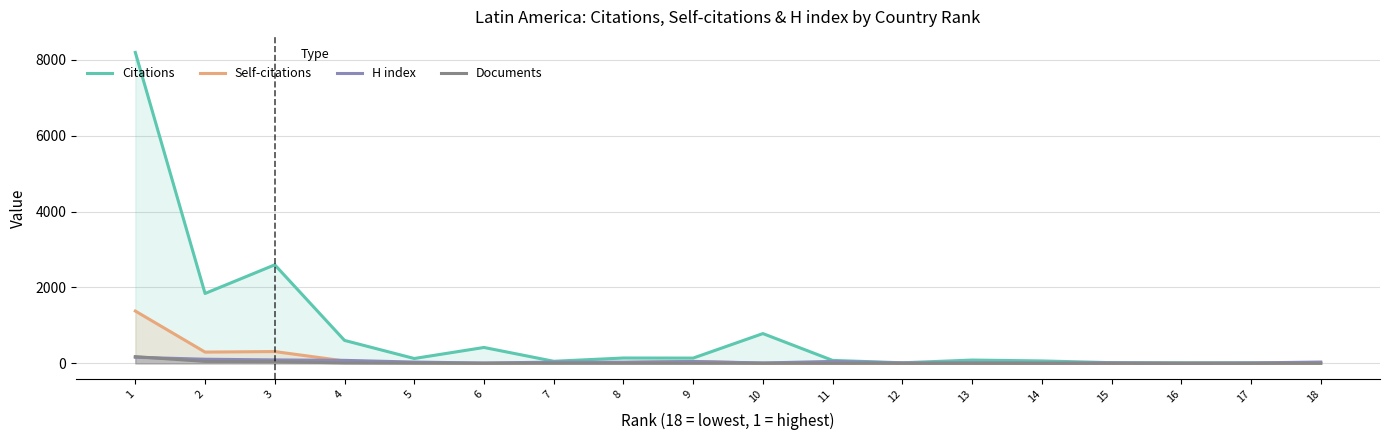

True or false: Documents has a value of 52 at 2.

True